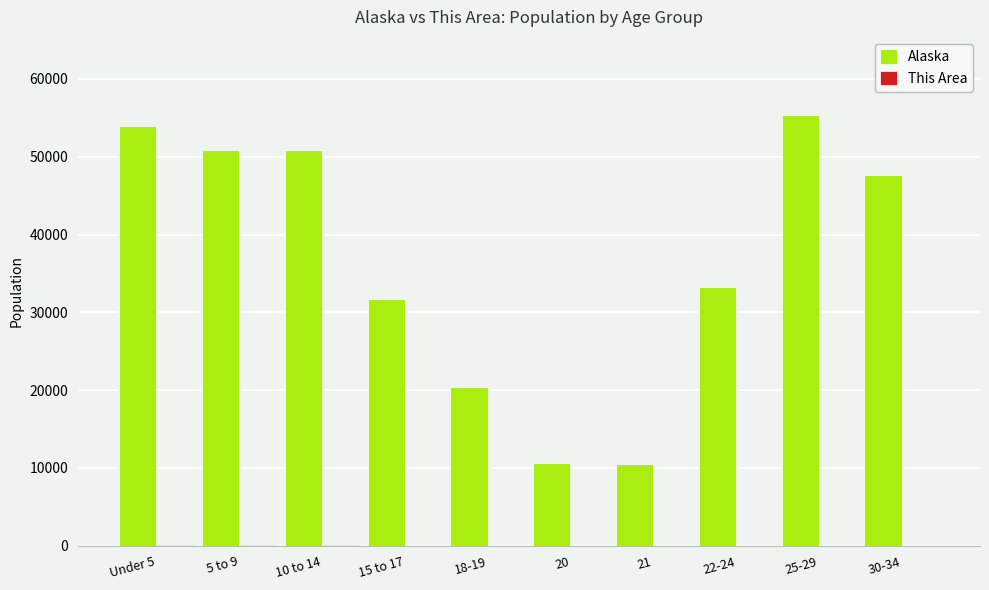

The value of Alaska at 22-24 is 46575. True or false?

False